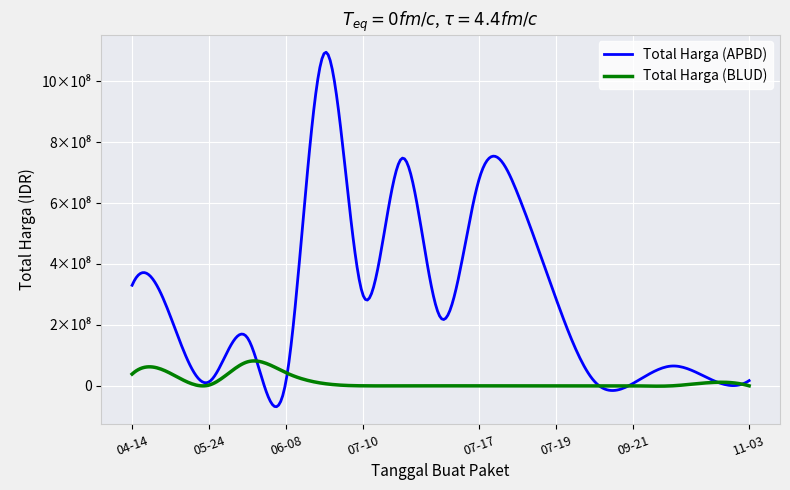

How many interior local valleys does the Total Harga (APBD) series have?

5